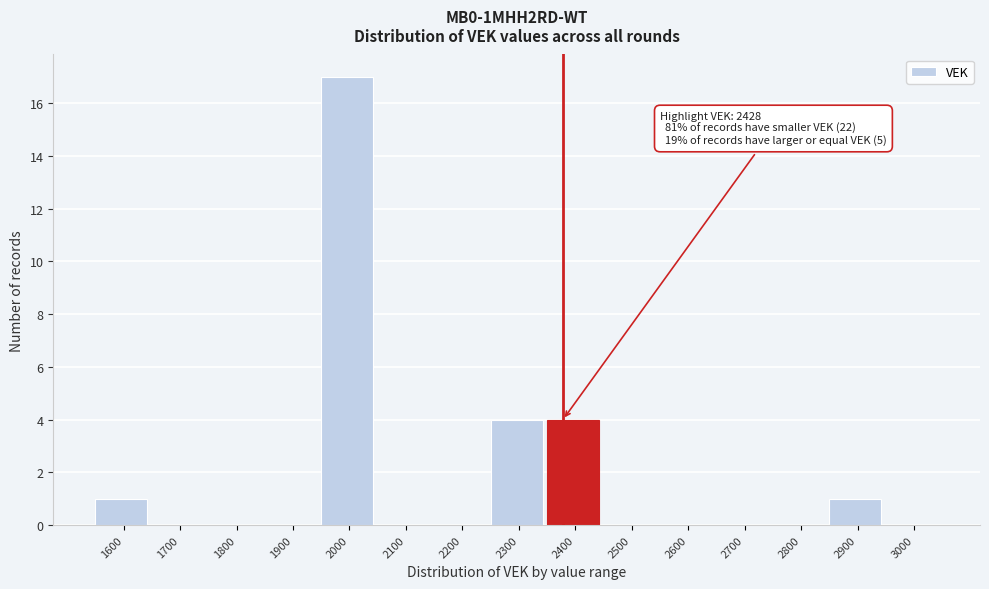

Reading left to right, what are all the values shown in this chart?

1600=1	1700=0	1800=0	1900=0	2000=17	2100=0	2200=0	2300=4	2400=4	2500=0	2600=0	2700=0	2800=0	2900=1	3000=0